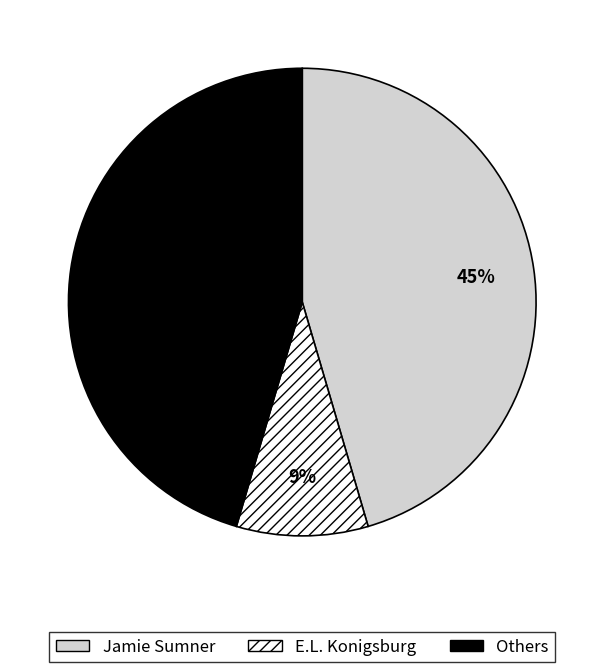

To the nearest percent, what portion does Jamie Sumner represent?

45%